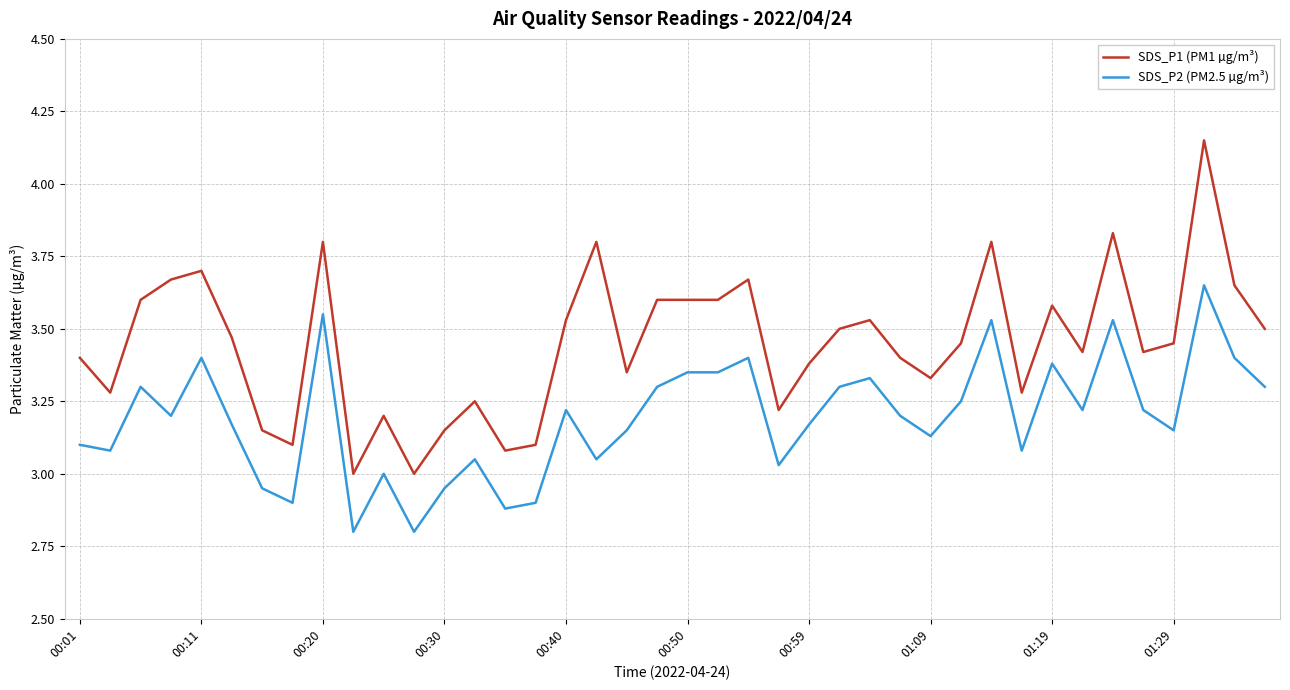

Which series has the largest total across all categories?

SDS_P1 (PM1 µg/m³)